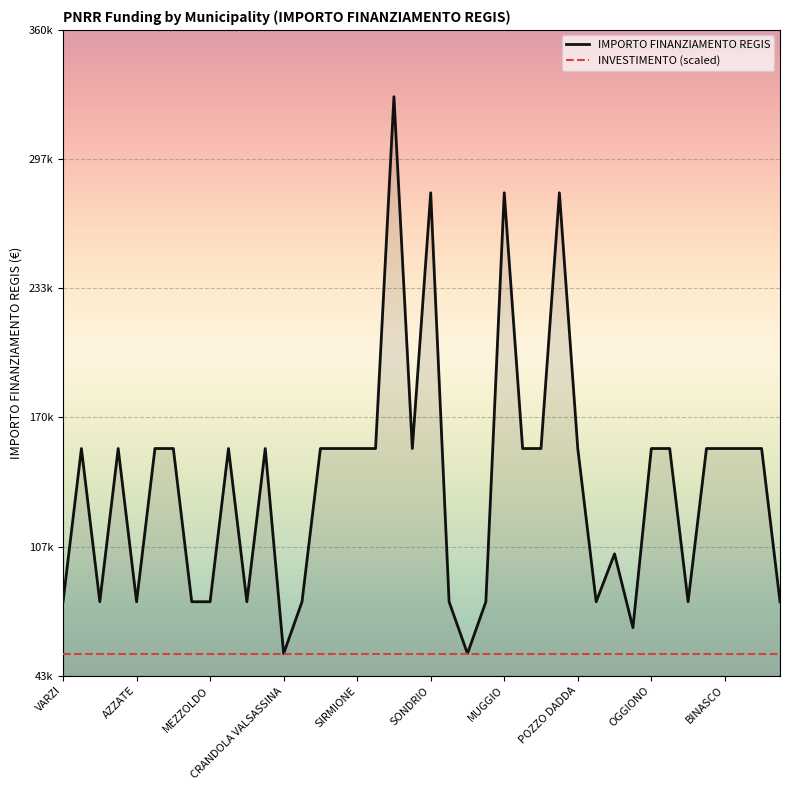

Does the chart have visible grid lines?

Yes